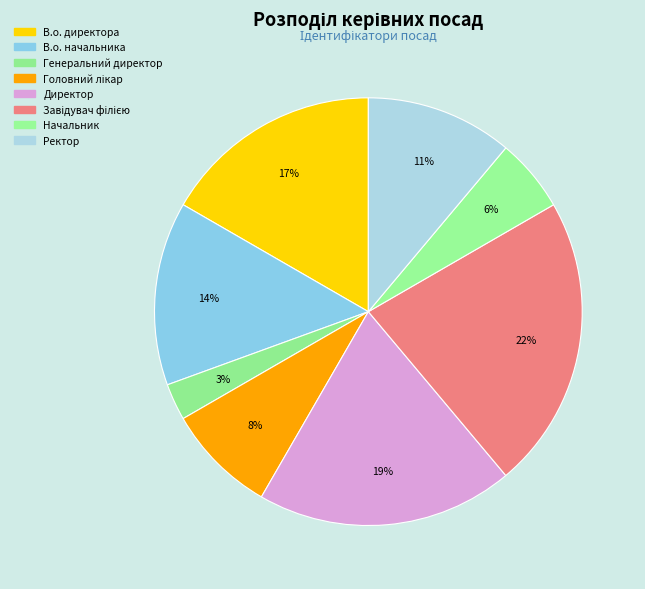

Which slice is the largest?

Завідувач філією